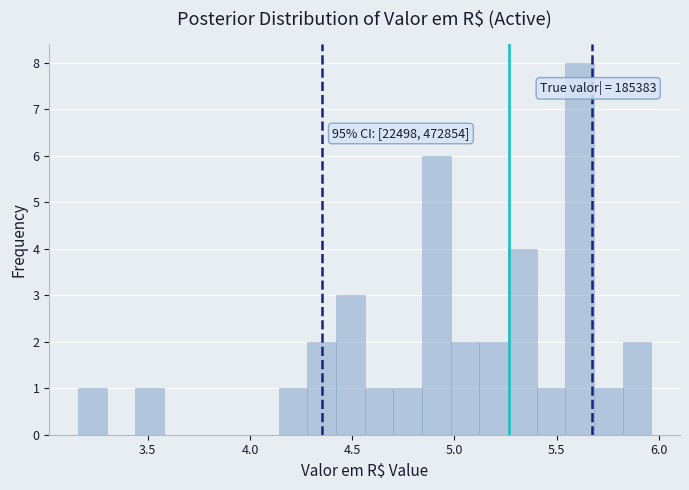

Read against the x-axis, roughly where is the centre of the tallest bar?

5.60